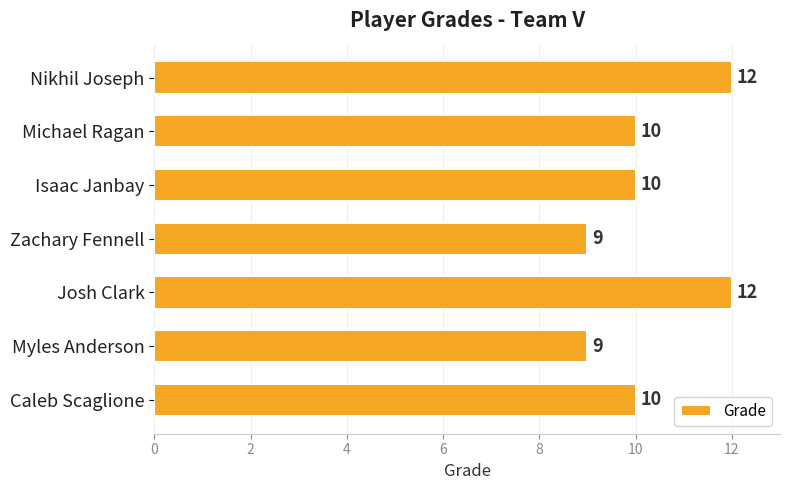

Reading top to bottom, list all the values displayed in this chart.

12	10	10	9	12	9	10